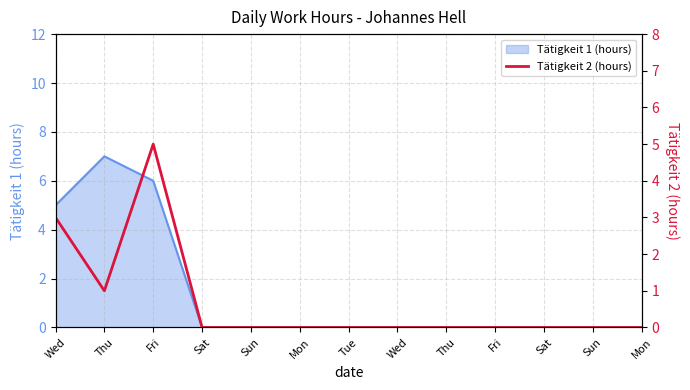

Between Mon and Fri, which is larger?

Mon